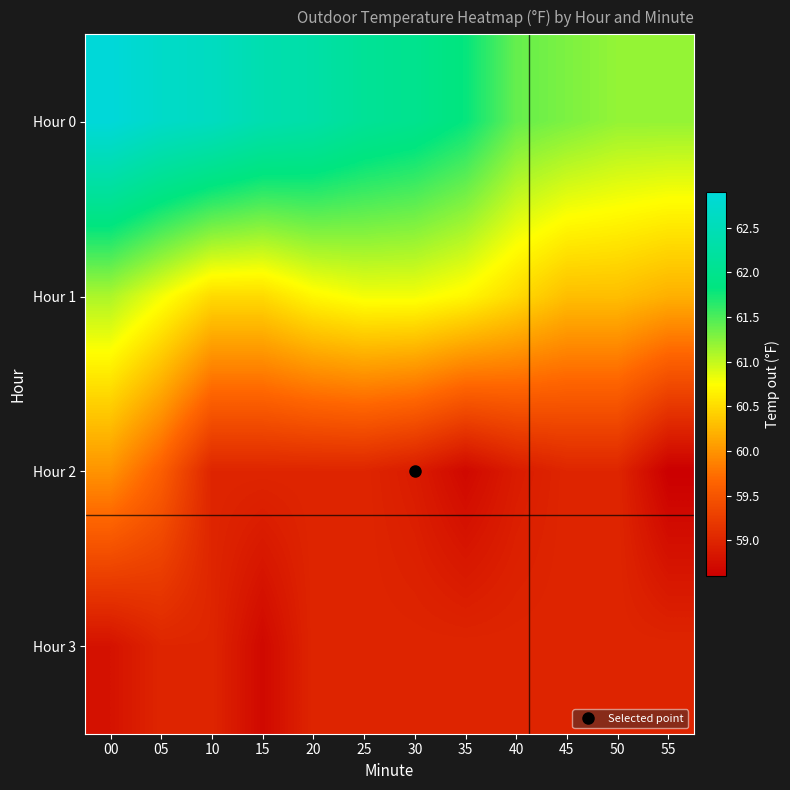

Between 45 and 50, which is larger?

45